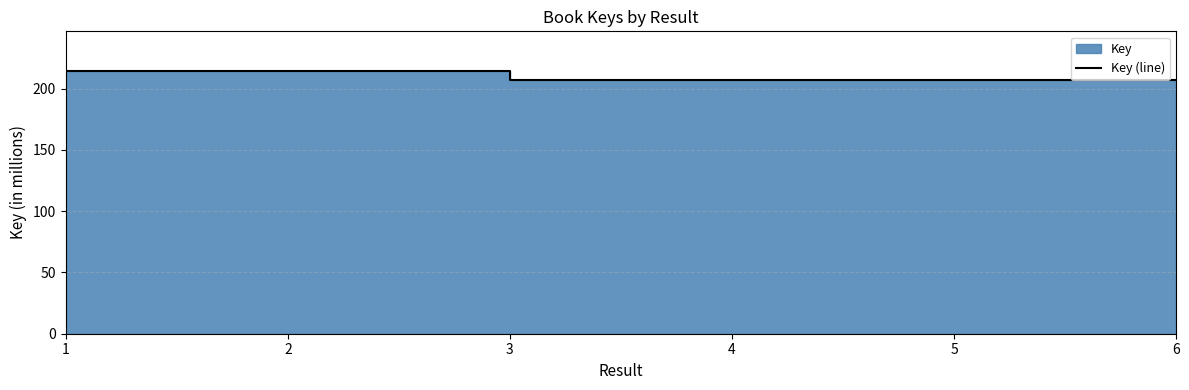

Reading left to right, what are all the values shown in this chart?

1=214.5	2=214.5	3=207.3	4=207.3	5=207.3	6=207.3